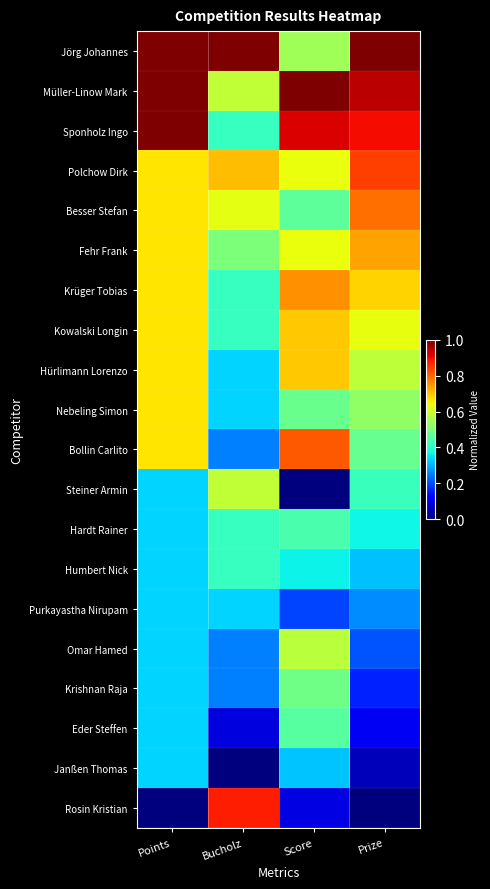

Between Points and Bucholz, which series saw the biggest shift?

Rosin Kristian